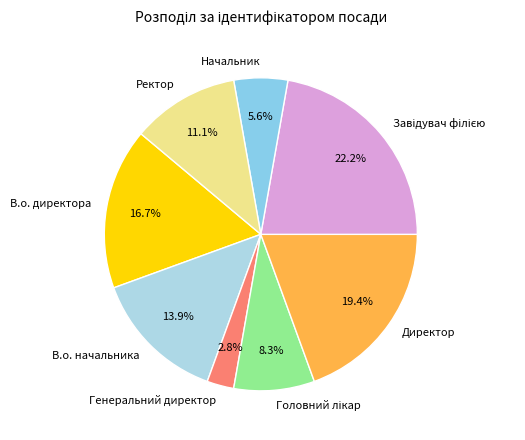

What portion of the pie excludes Генеральний директор?

97.2%